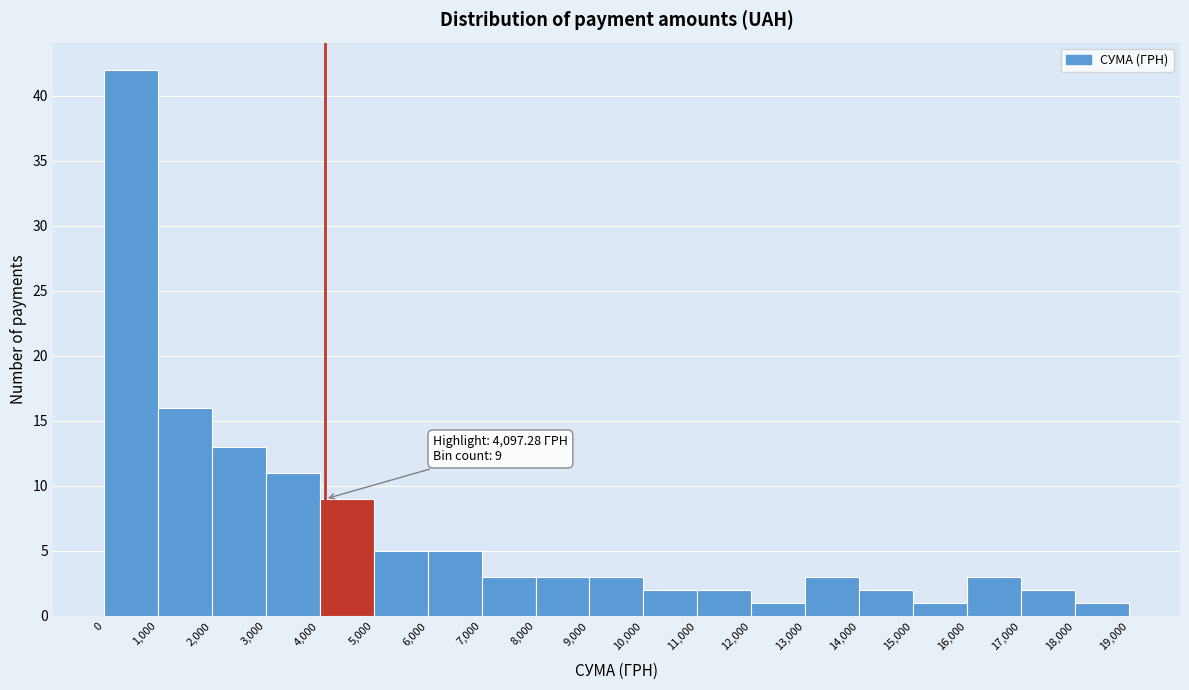

Over which range of the x-axis is the bar tallest?

0 to 1,000